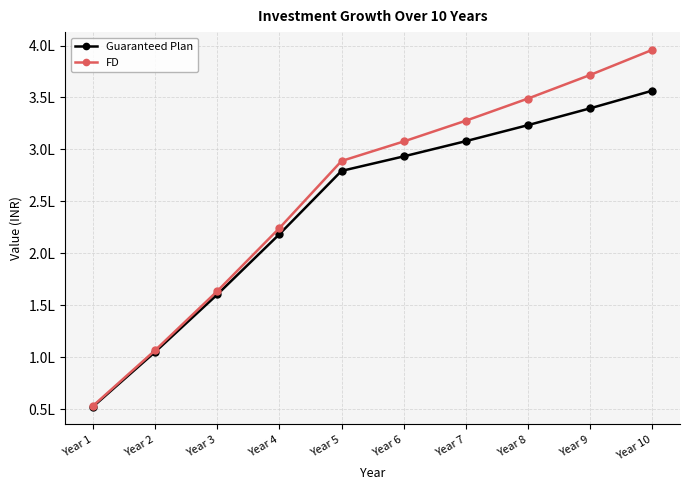

Does the chart have visible grid lines?

Yes